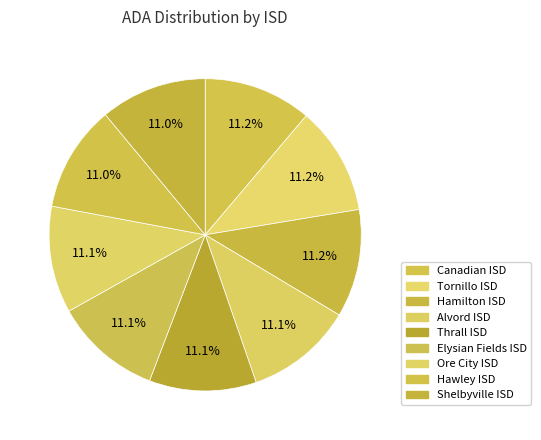

What percentage do Alvord ISD and Shelbyville ISD together represent?

22.2%